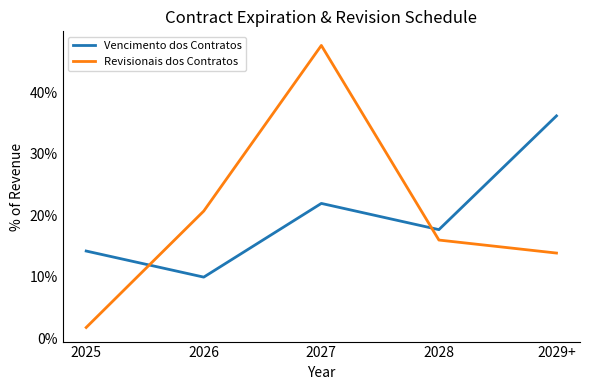

Rank the series at 2027 from highest to lowest value.

Revisionais dos Contratos, Vencimento dos Contratos